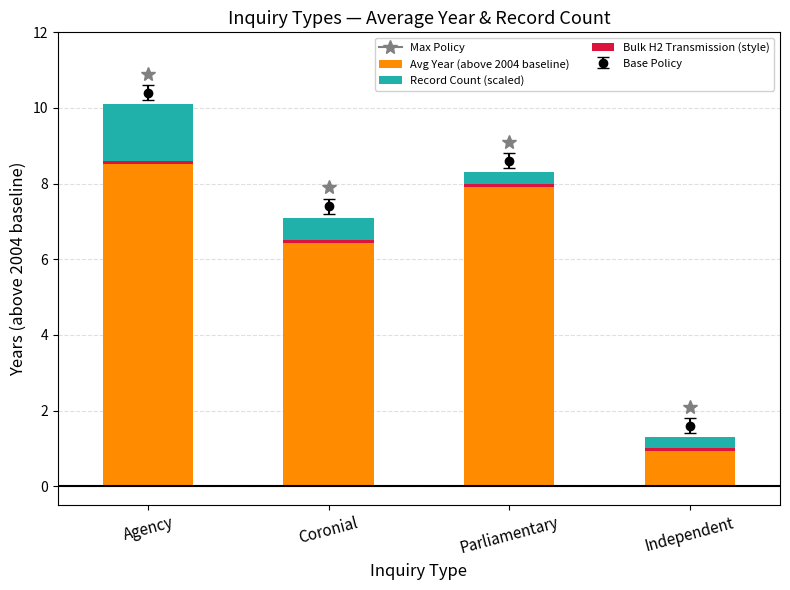

What is the average value of the Bulk H2 Transmission (style) series?

0.1